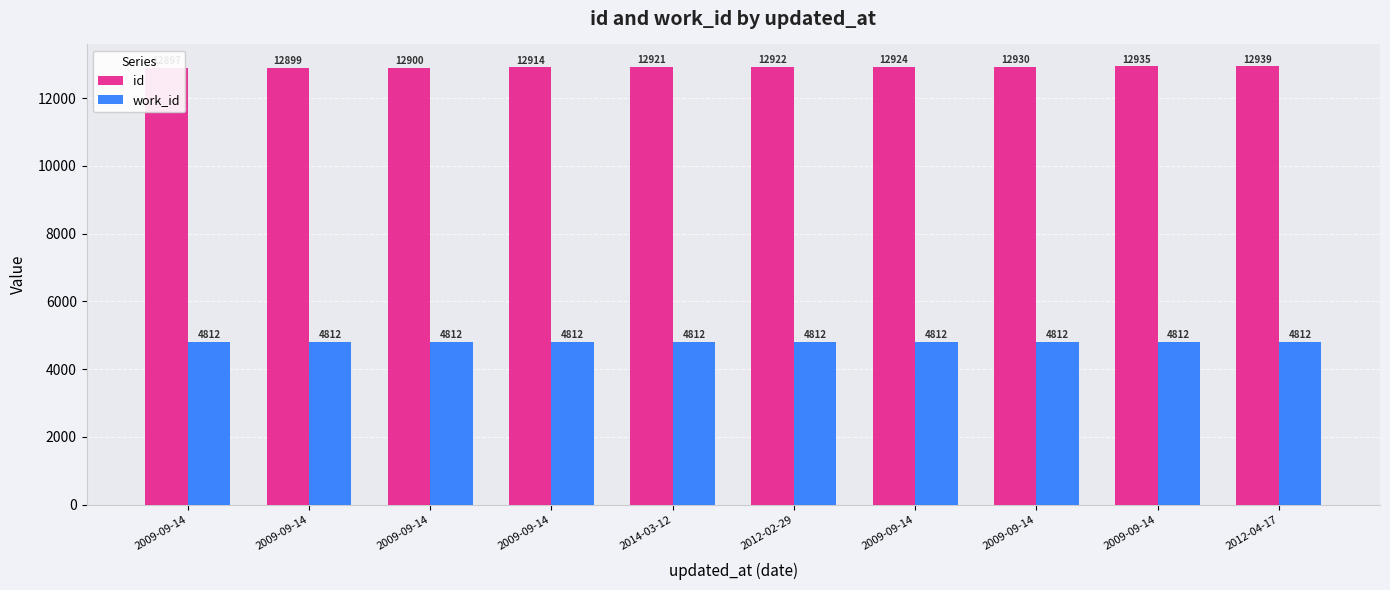

Rank the series by their maximum value, from lowest to highest.

work_id, id